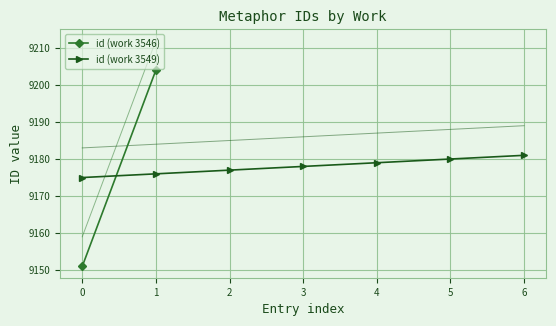

Approximately how many times larger is the value at 3 compared to 4?

1.0